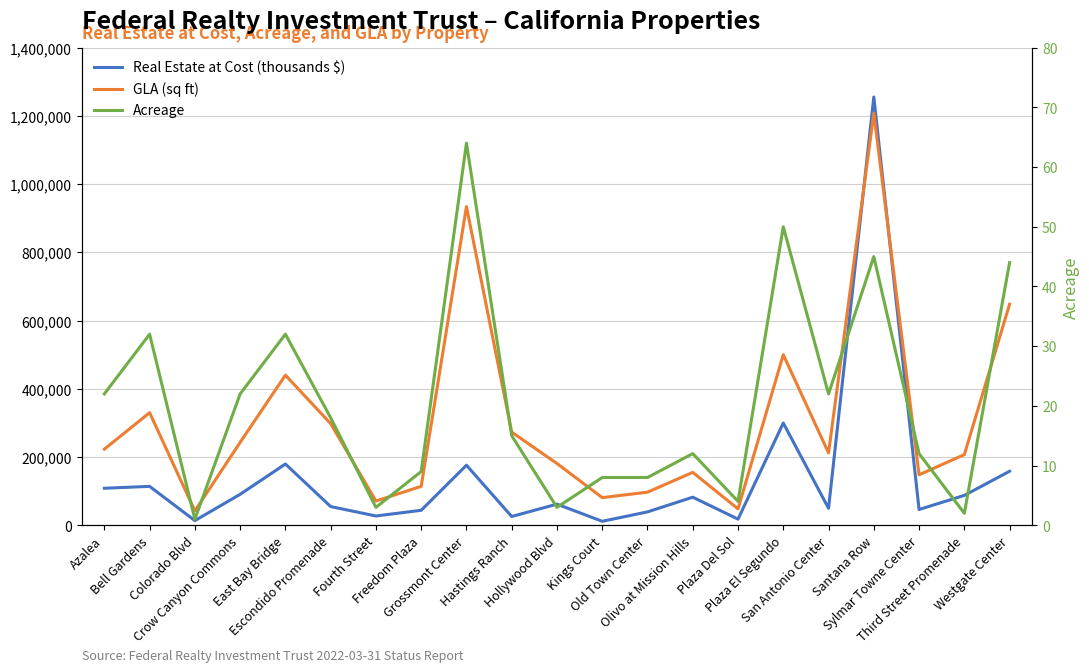

Rank the categories by Real Estate at Cost (thousands $) value from lowest to highest.

Kings Court, Colorado Blvd, Plaza Del Sol, Hastings Ranch, Fourth Street, Old Town Center, Freedom Plaza, Sylmar Towne Center, San Antonio Center, Escondido Promenade, Hollywood Blvd, Olivo at Mission Hills, Third Street Promenade, Crow Canyon Commons, Azalea, Bell Gardens, Westgate Center, Grossmont Center, East Bay Bridge, Plaza El Segundo, Santana Row